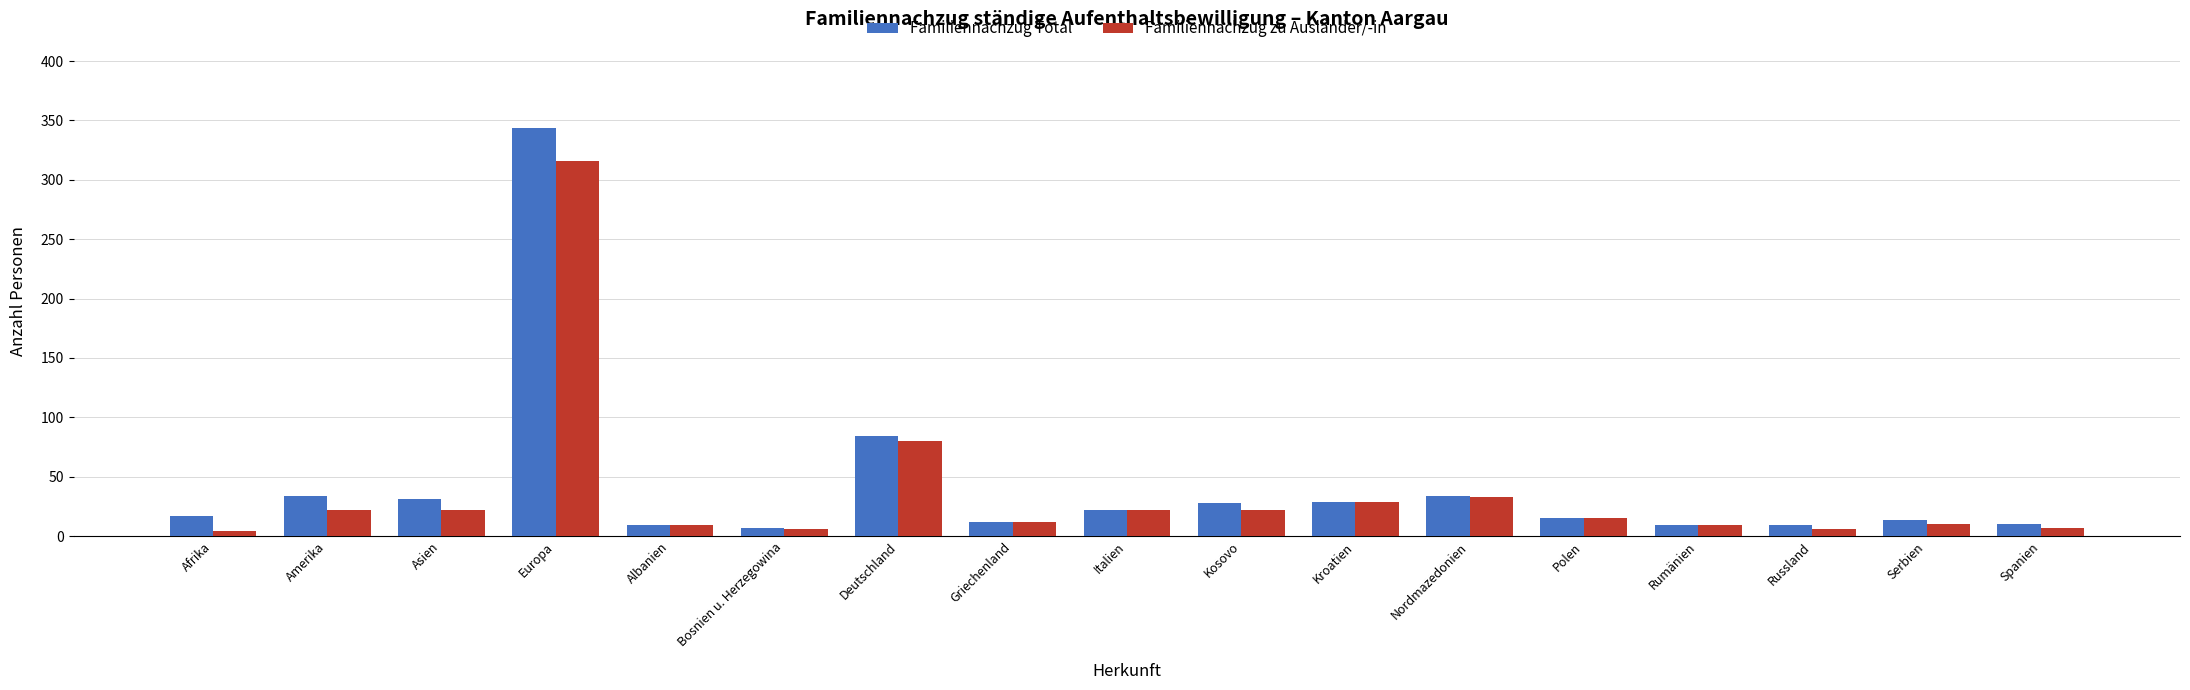

What is the minimum value for Familiennachzug Total?

7